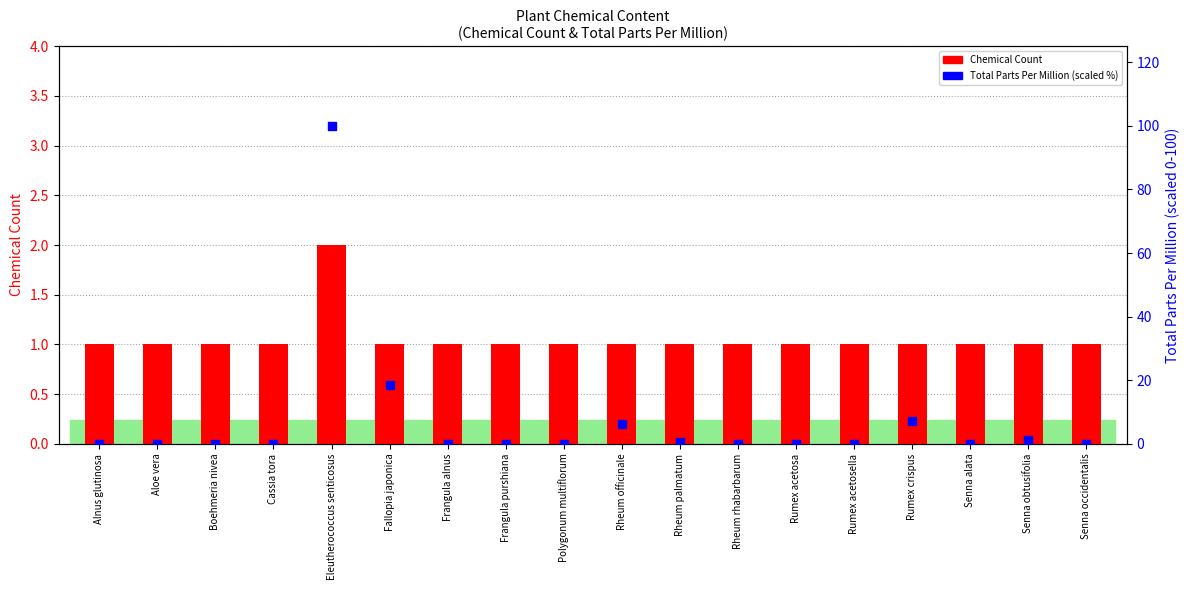

Which series contains the lowest Y value?

Total Parts Per Million (scaled %)